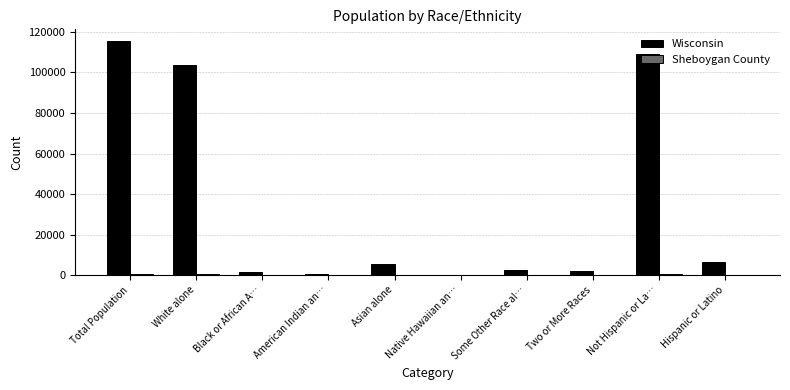

At which category is the sum across all series the highest?

Total Population